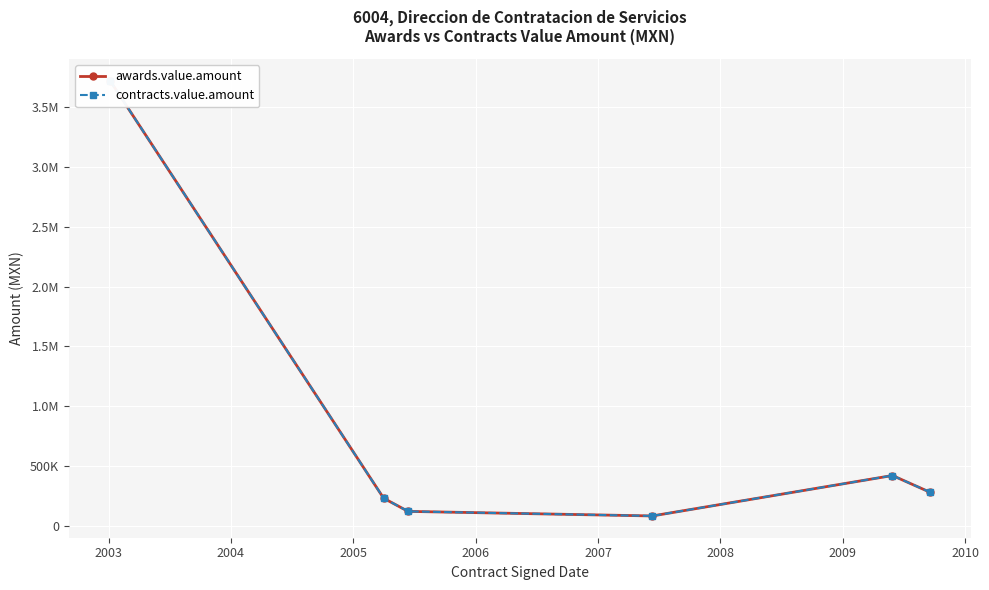

Rank the series at 2003 from lowest to highest value.

awards.value.amount, contracts.value.amount